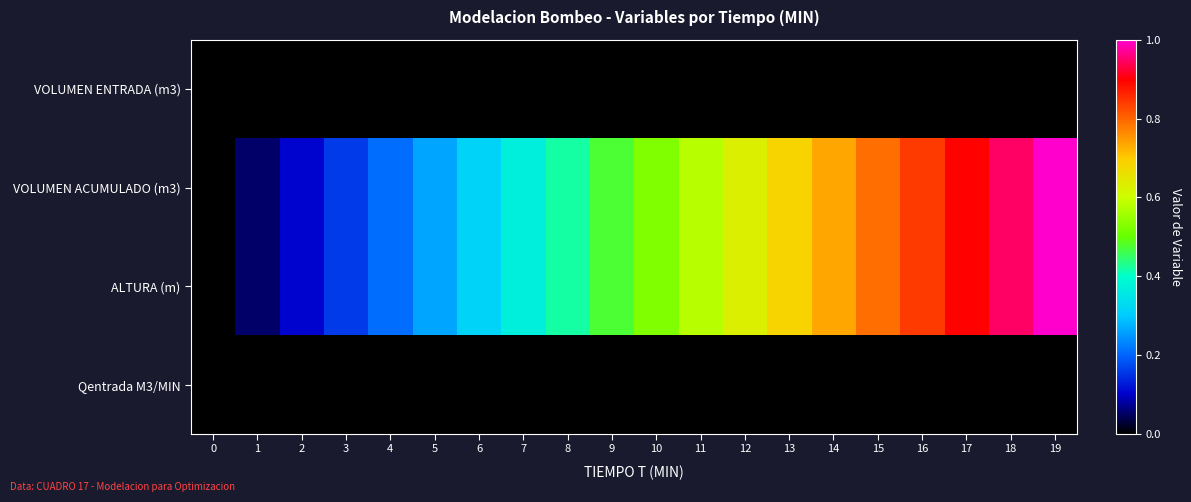

How many series are shown in this chart?

4